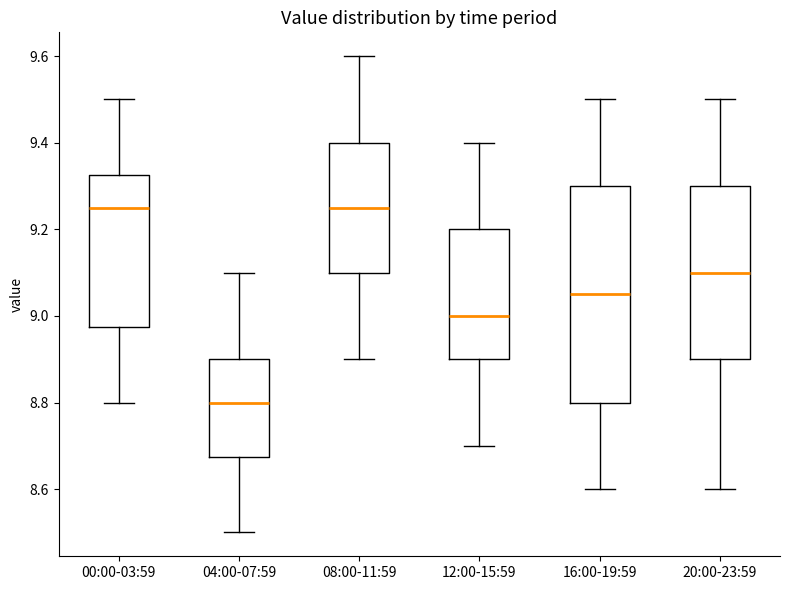

Which box's median line is the lowest?

04:00-07:59